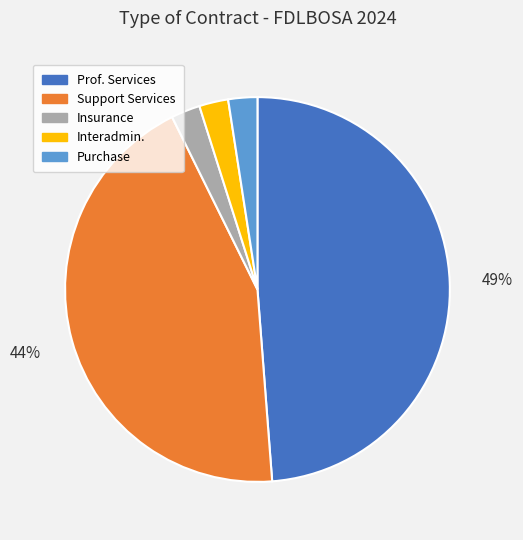

Is there any slice that represents more than half of the pie?

No